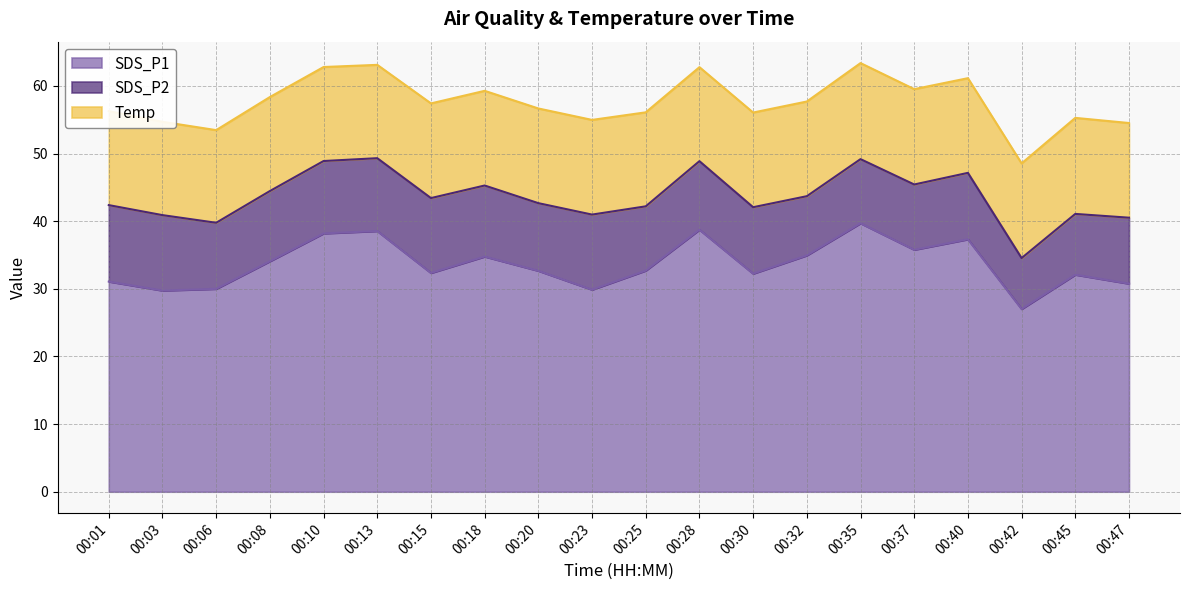

Which has a higher value, 00:06 or 00:10?

00:10